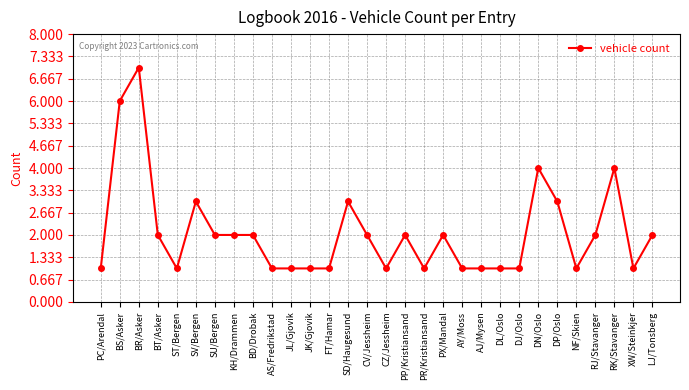

What is the minimum value shown in the chart?

1